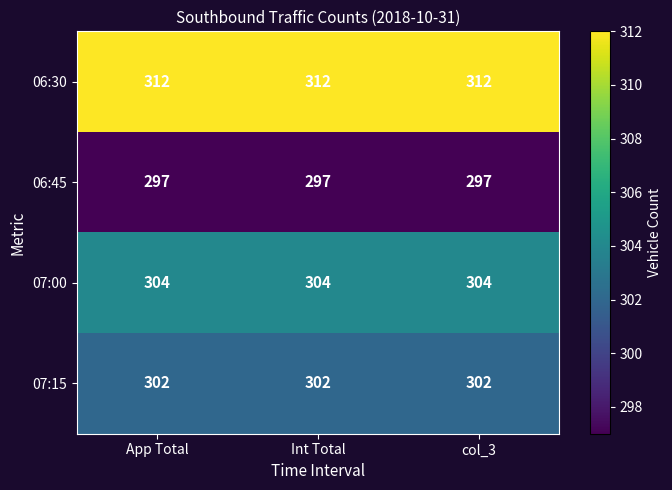

Is it true that 07:00 equals 304 at App Total?

True